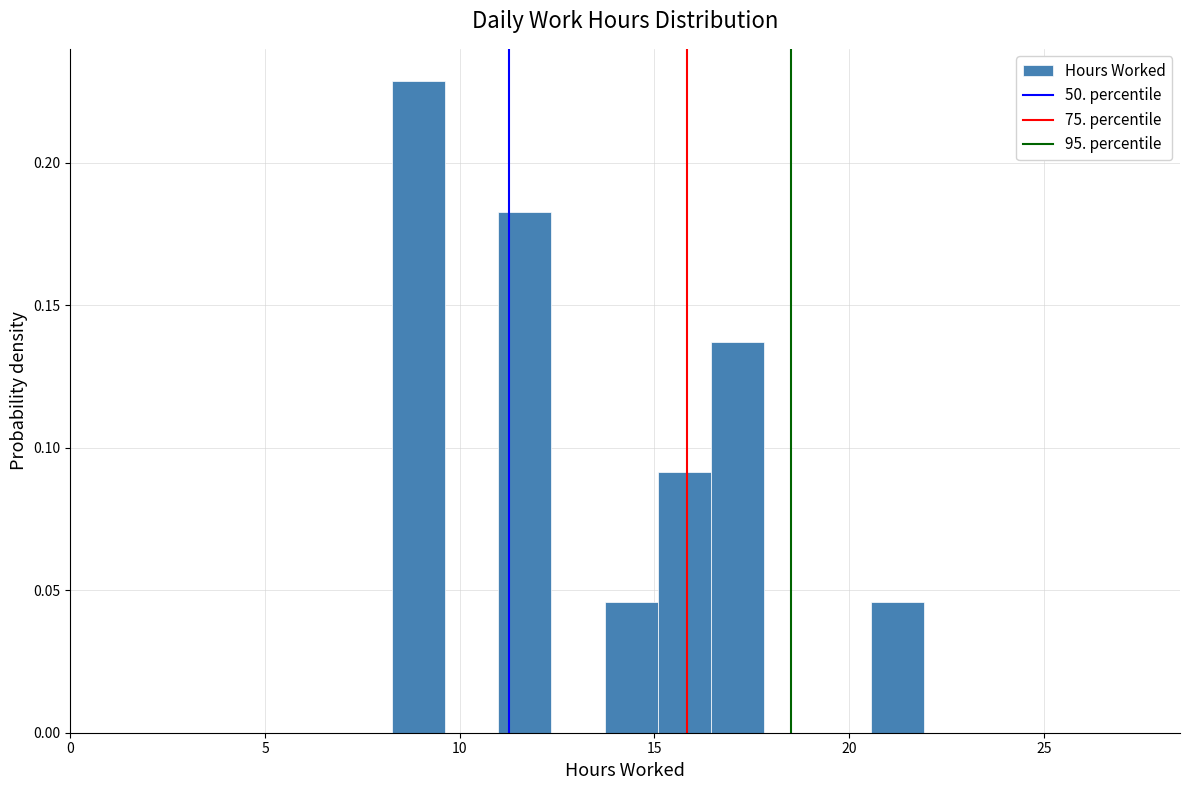

Around what value on the x-axis is the tallest bar? Give the approximate position of its centre, as read against the axis.

9.0